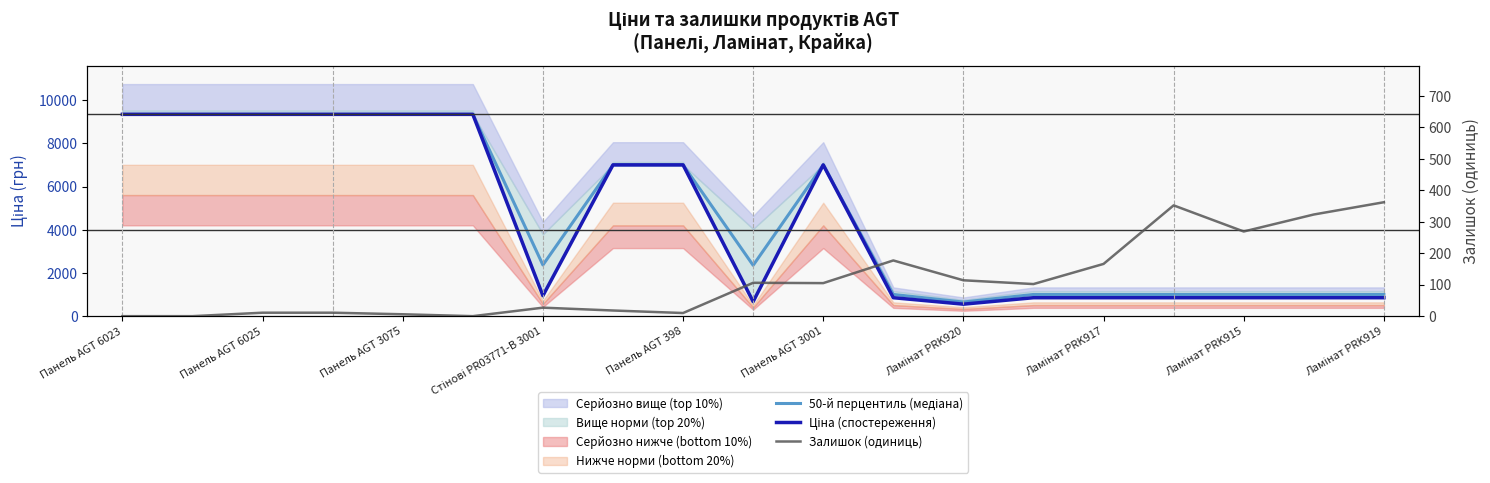

How many lines are shown in the chart?

3